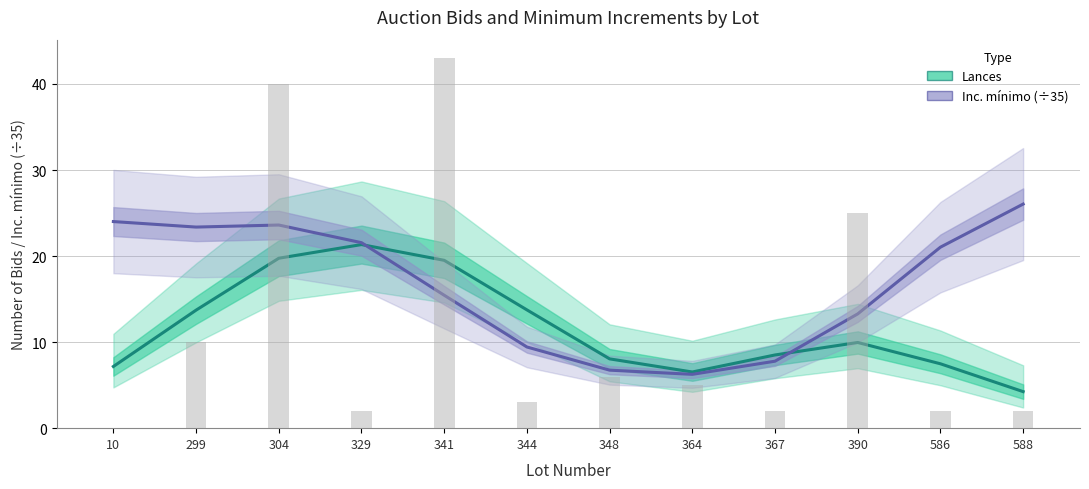

What is the total value across all series at 10?

31.2